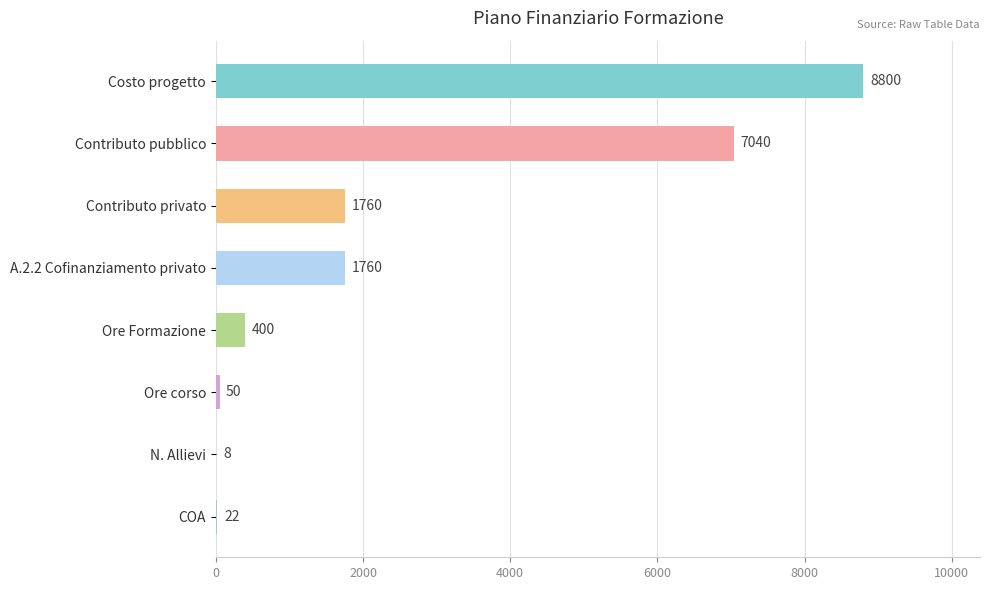

Are the bars horizontal?

Yes